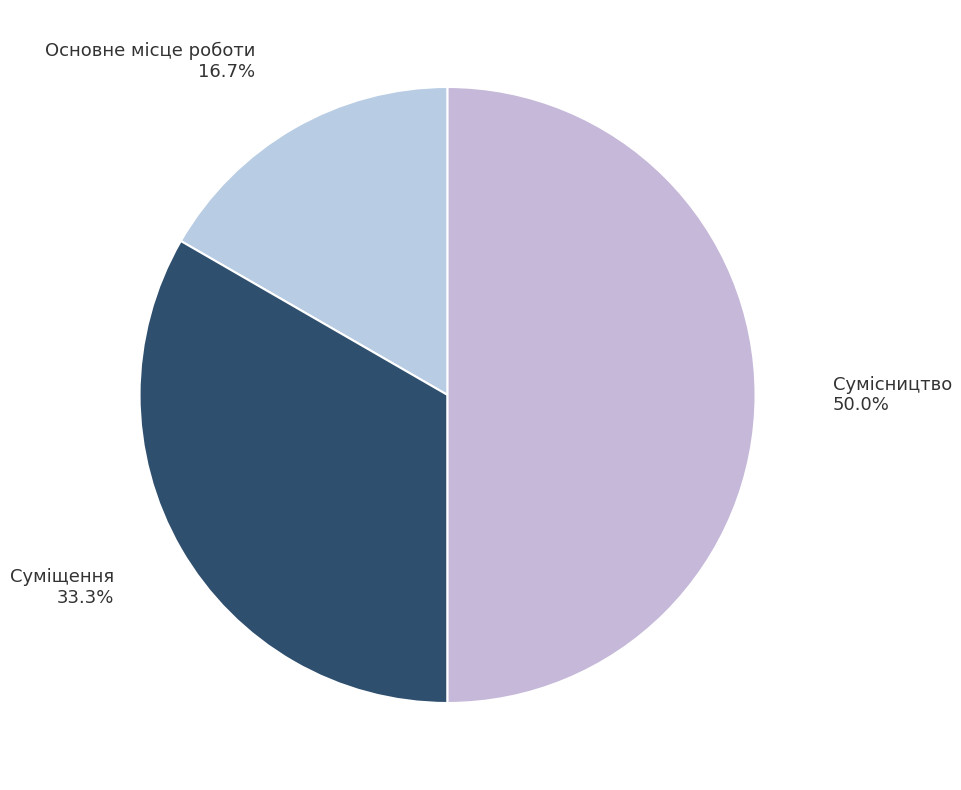

What percentage is the Сумісництво slice, to the nearest percent?

50%